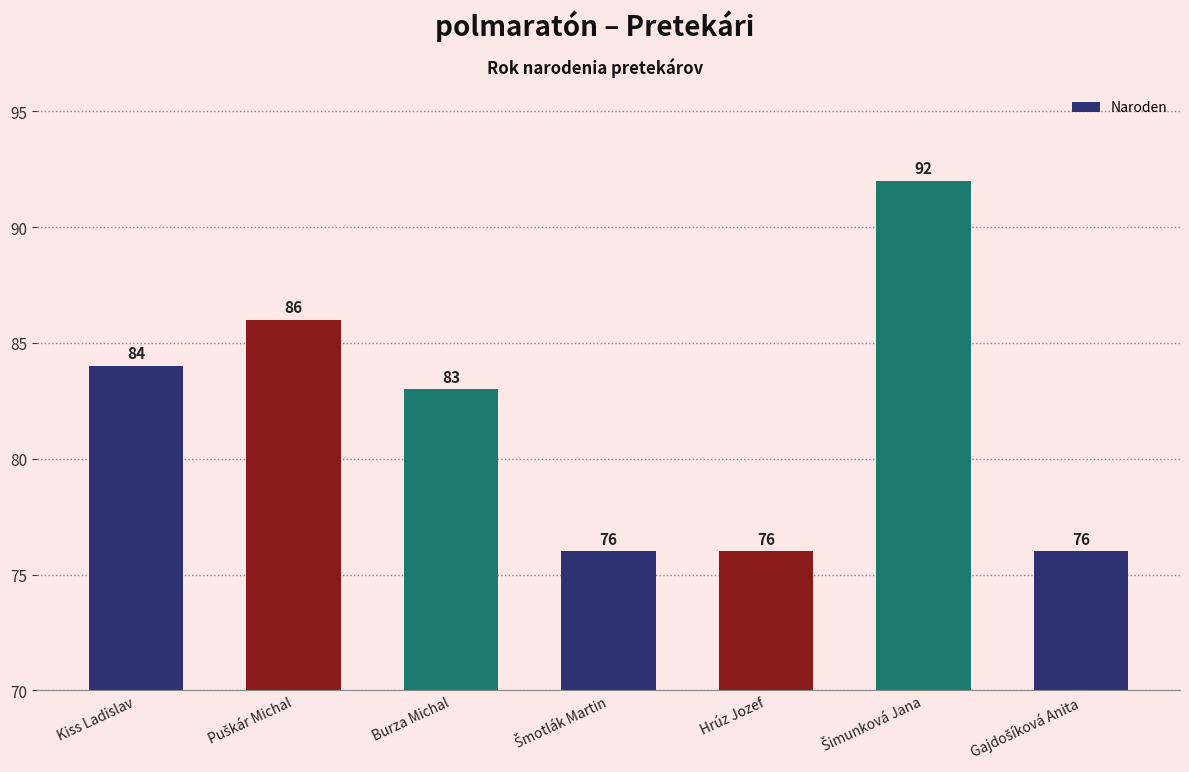

What is the sum of all values?

573